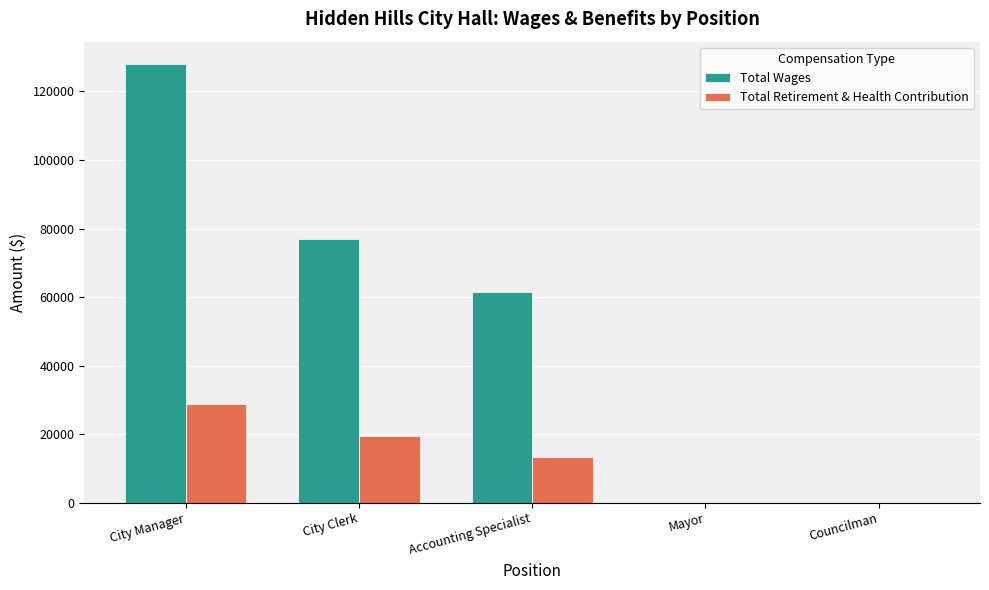

What is the approximate value of Total Wages at City Manager?

128133